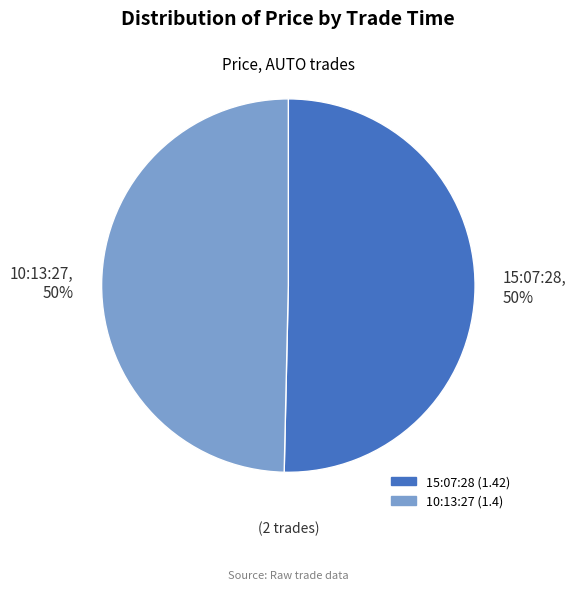

True or false: 10:13:27, 50% accounts for 64% of the total.

False